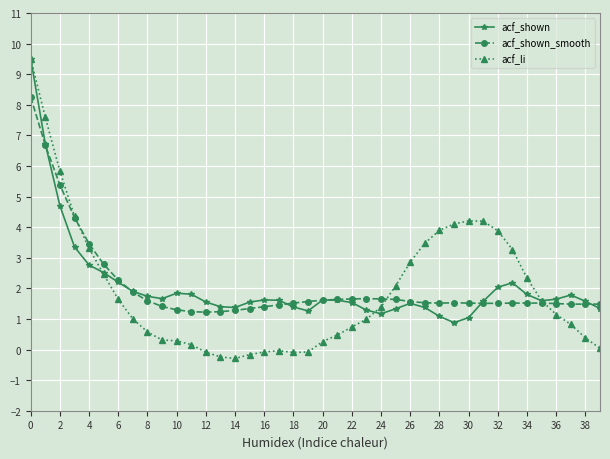

True or false: acf_li has more than 1 points higher than both neighbors.

True